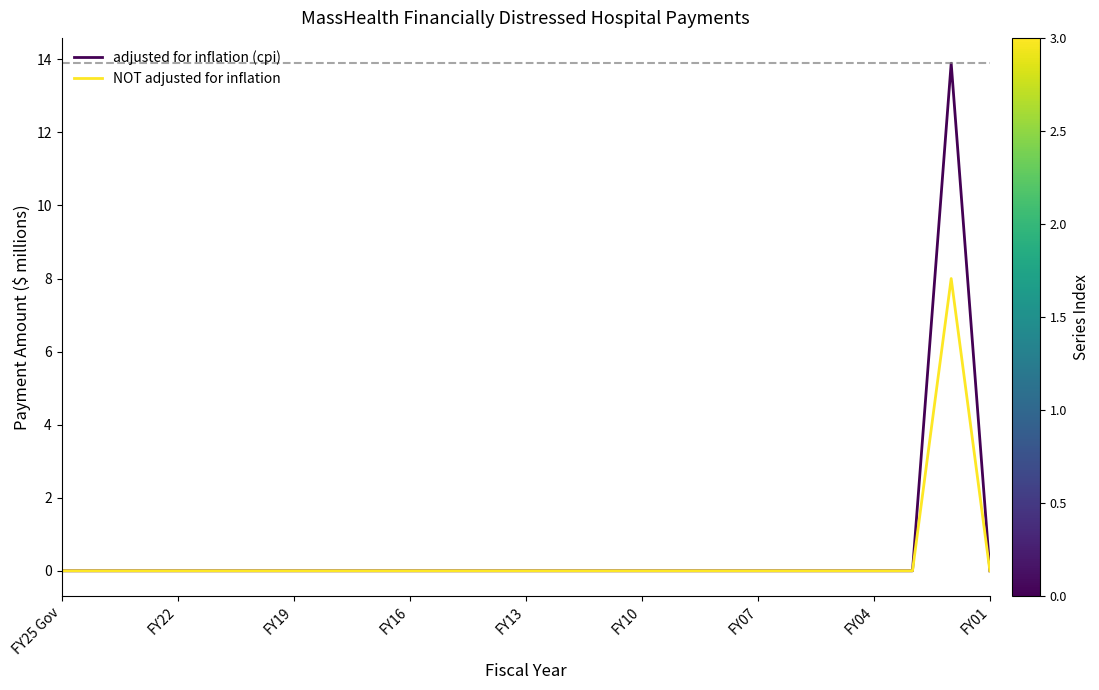

List the series in order of their peak value, highest first.

adjusted for inflation (cpi), NOT adjusted for inflation